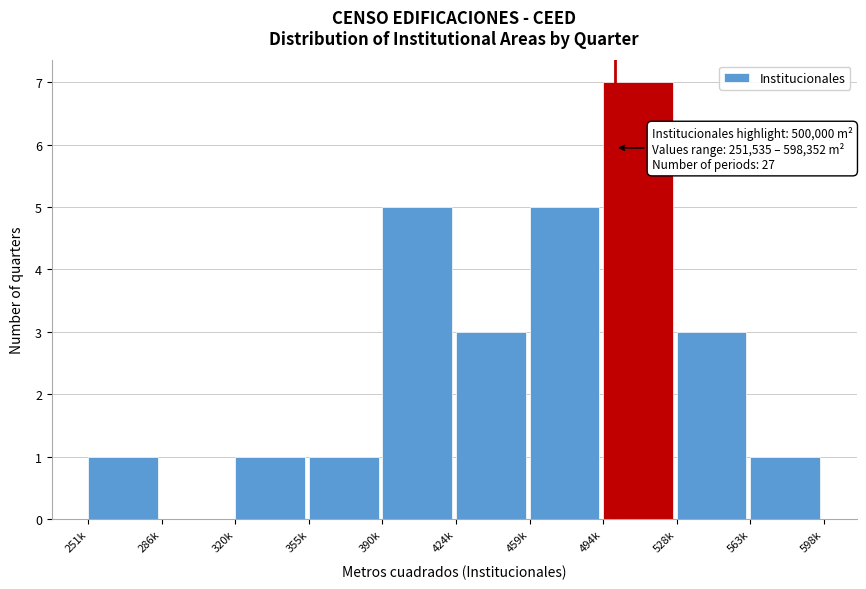

Reading left to right, list all the values displayed in this chart.

251k=1	286k=0	320k=1	355k=1	390k=5	424k=3	459k=5	494k=7	528k=3	563k=1